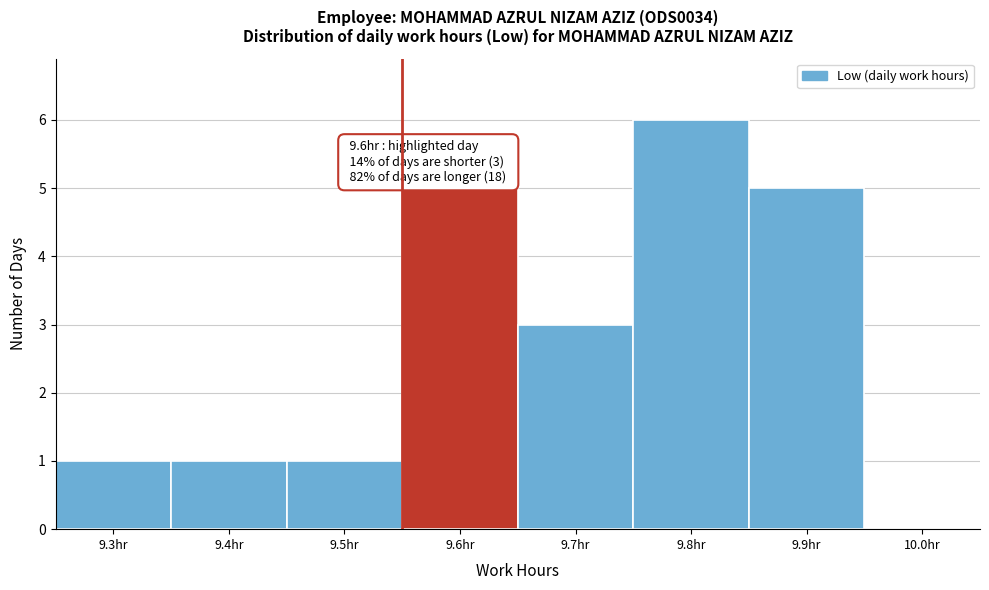

Reading left to right, list all the values displayed in this chart.

9.3hr=1	9.4hr=1	9.5hr=1	9.6hr=5	9.7hr=3	9.8hr=6	9.9hr=5	10.0hr=0